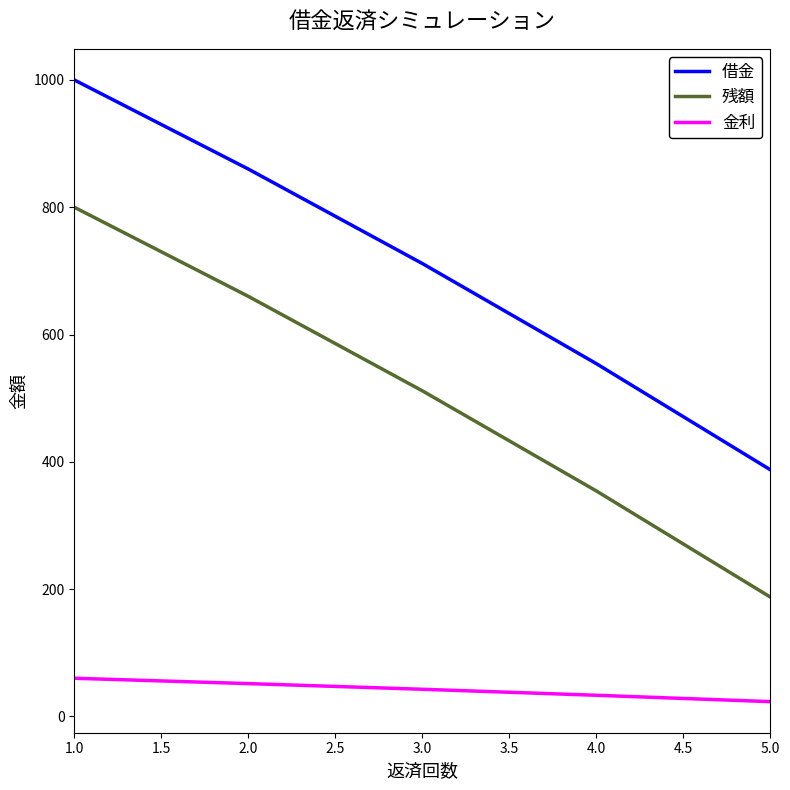

What are all the series names shown in the legend?

借金, 残額, 金利